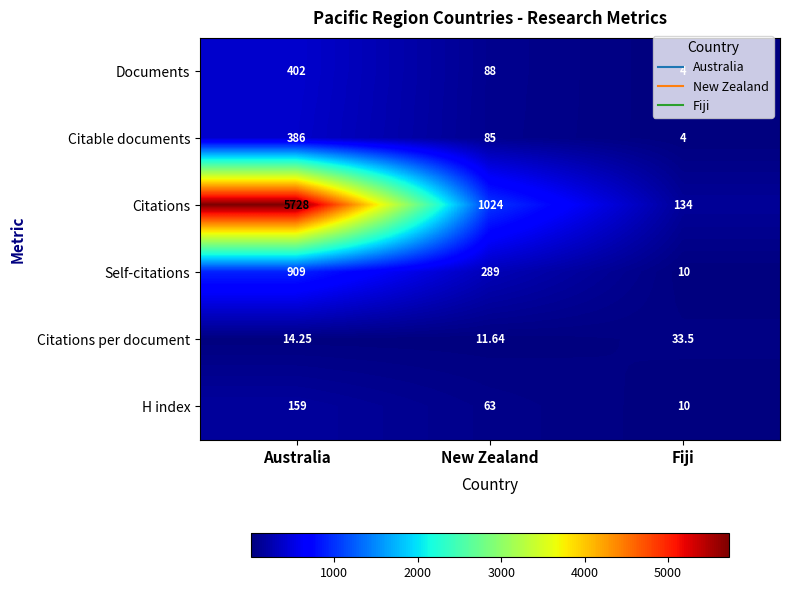

At which label is Self-citations closest to 459?

New Zealand